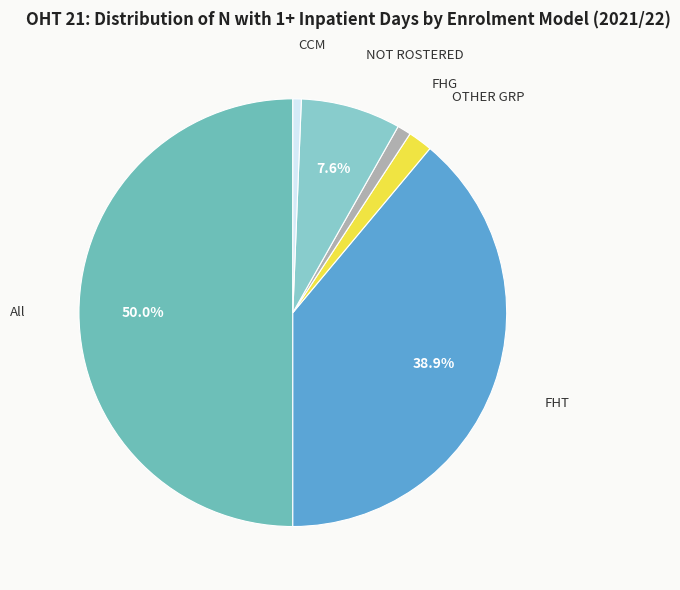

What is the largest slice in the pie chart?

All